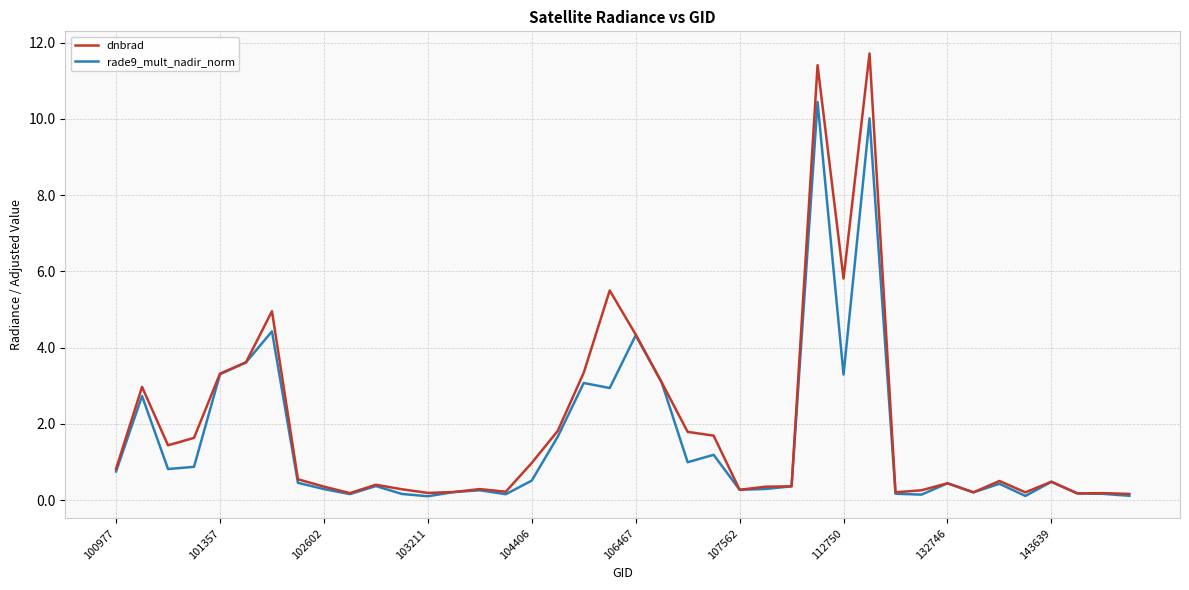

Which series has the largest range (max minus min)?

dnbrad